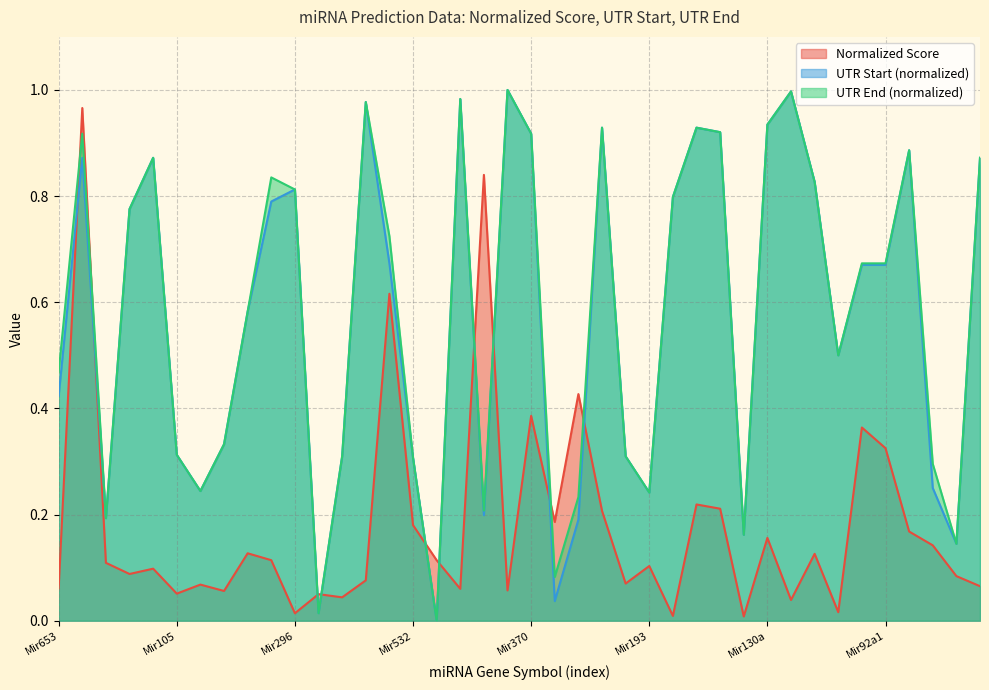

What is the spread (max minus min) of values at Mir675?

0.1